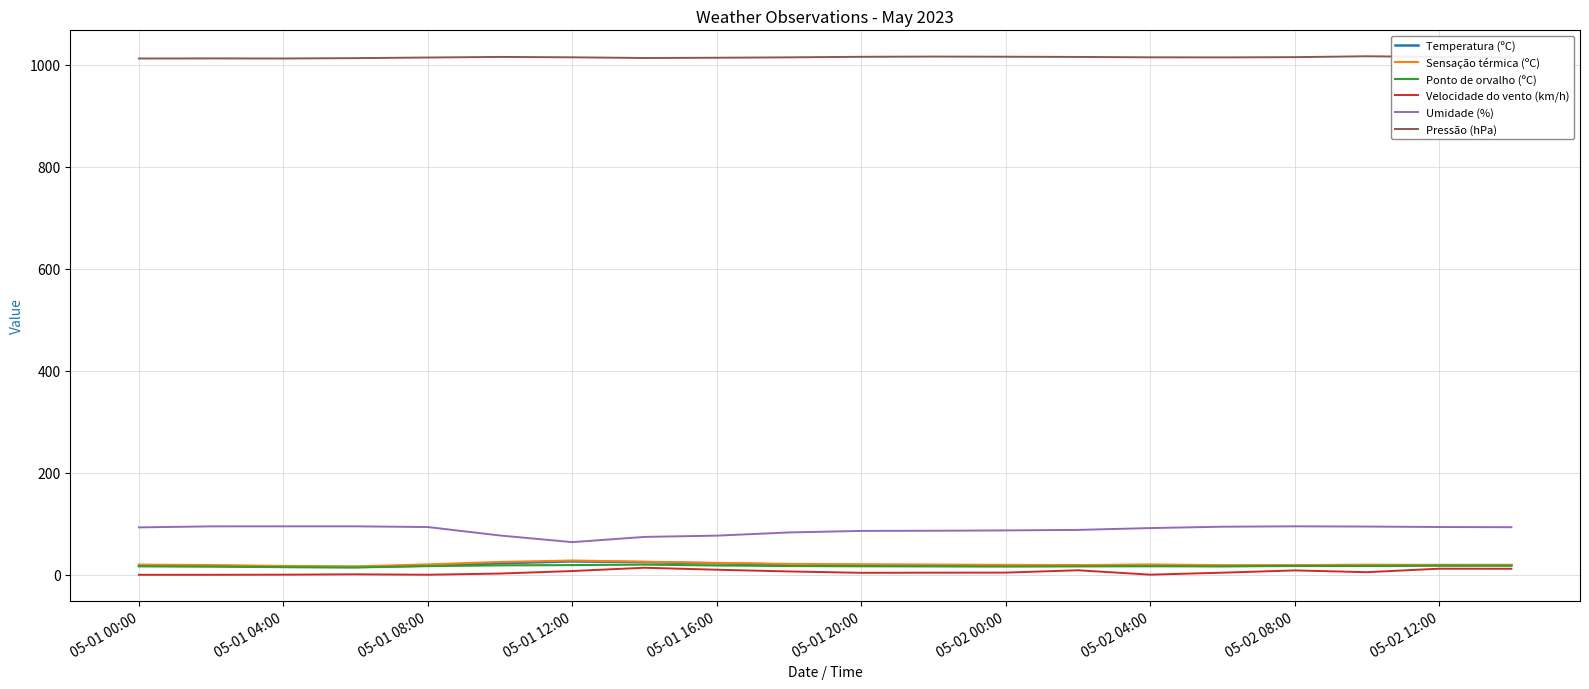

True or false: Umidade (%) and Temperatura (ºC) cross at least once.

False